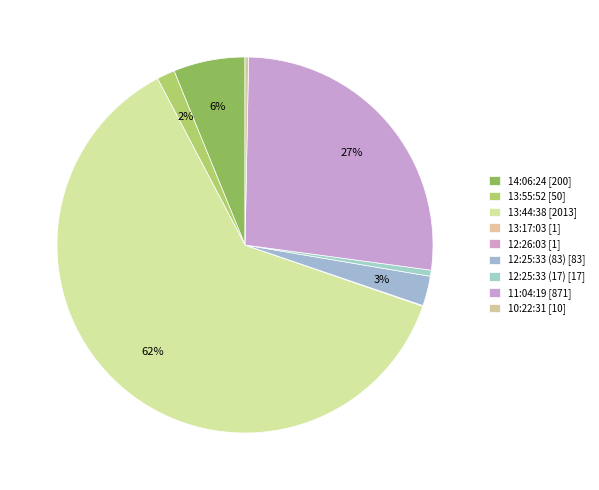

Is 12:25:33 (17) the majority of the pie?

No